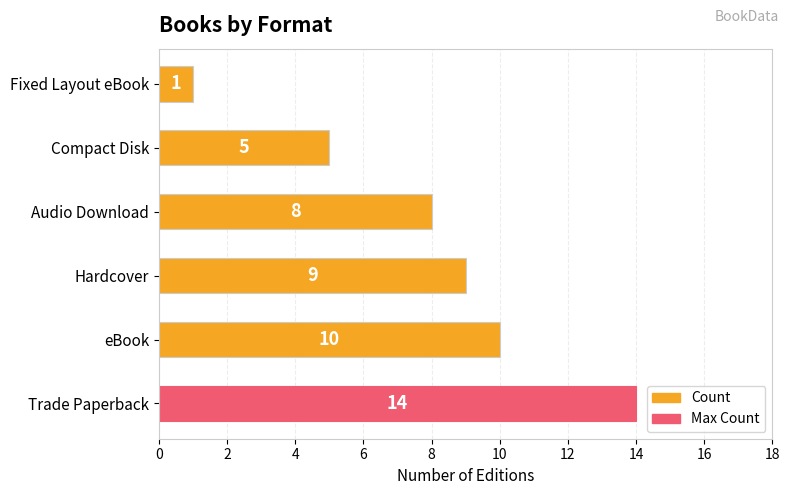

Are the bars horizontal?

Yes